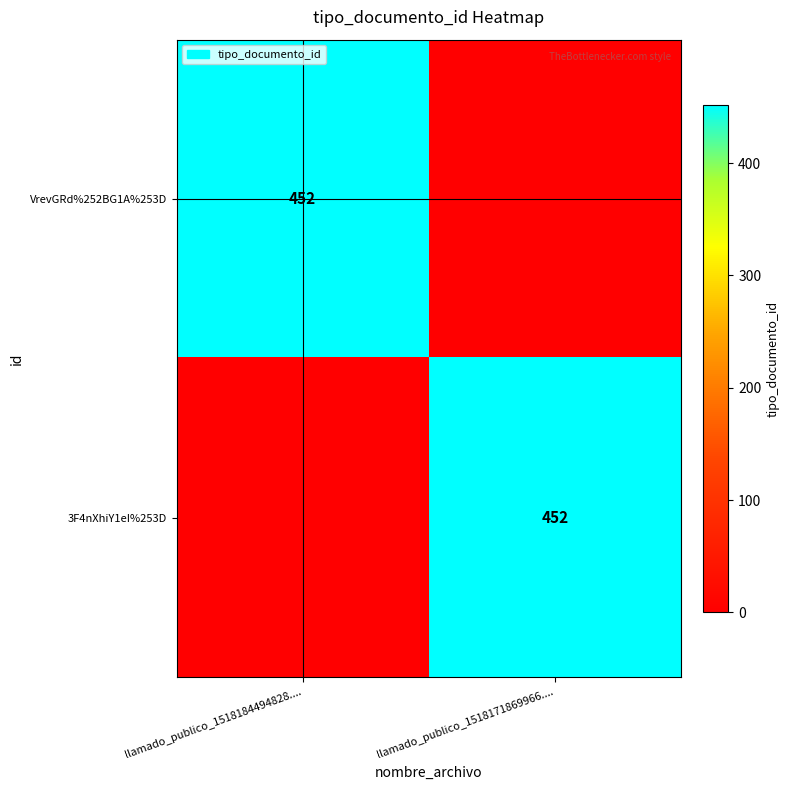

Is it true that VrevGRd%252BG1A%253D equals 452 at llamado_publico_1518184494828....?

True